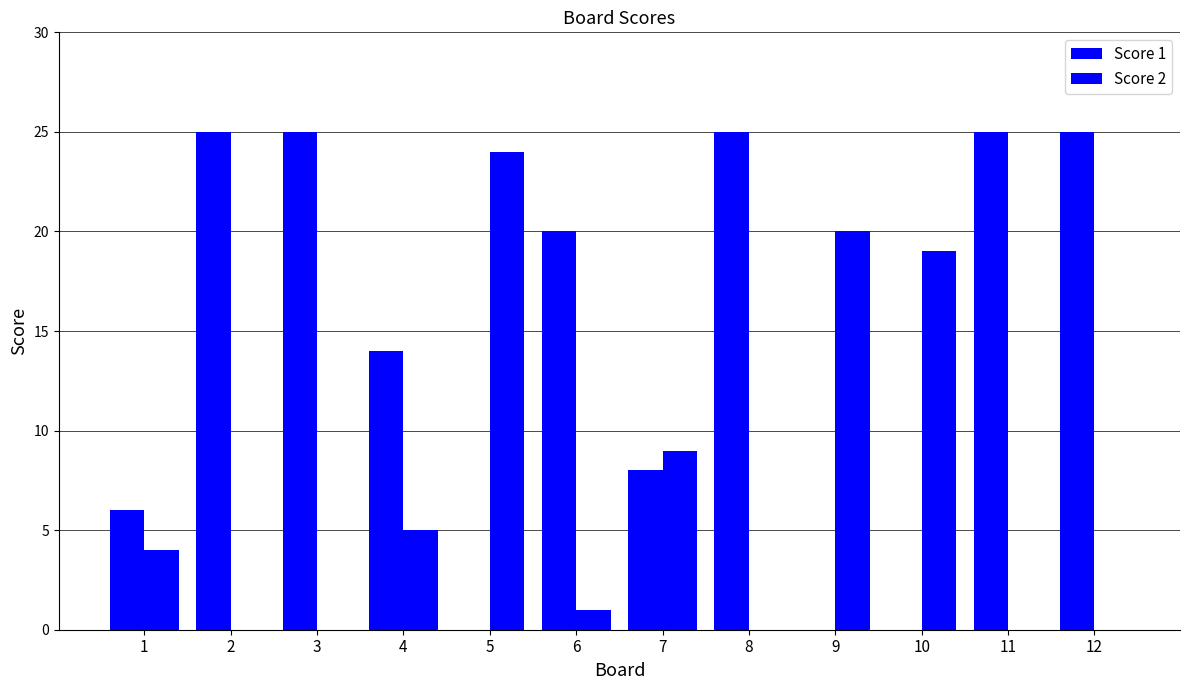

Count the number of data series in this chart.

2